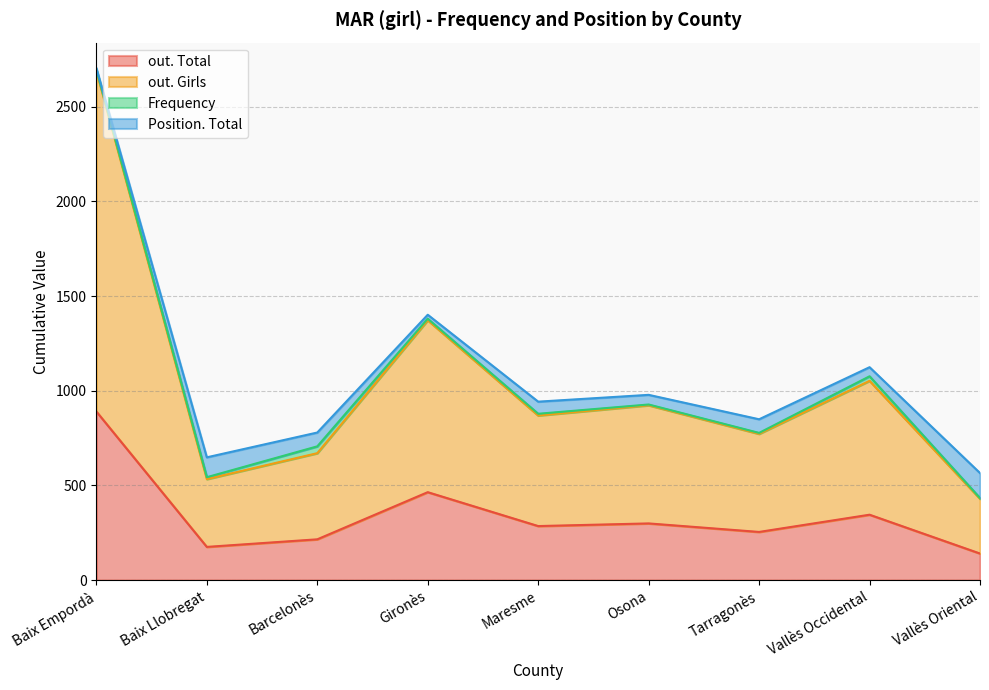

At which label does out. Girls reach its minimum?

Vallès Oriental